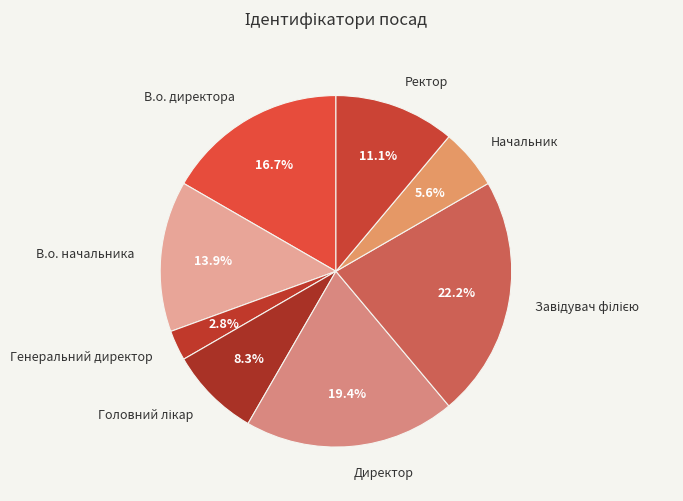

To the nearest percent, what is the combined percentage of Генеральний директор and Начальник?

8%